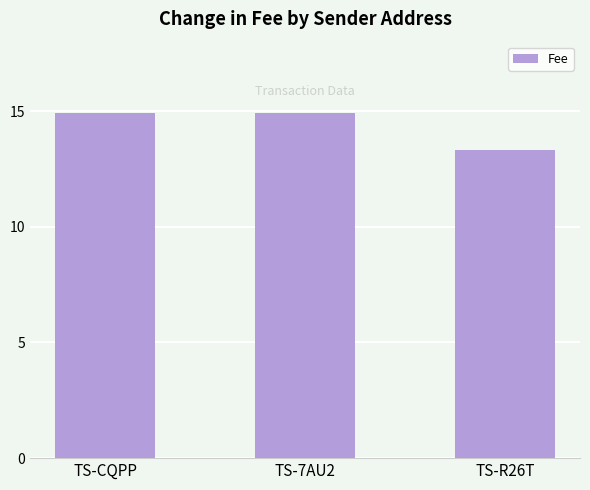

What is the minimum value shown in the chart?

13.3